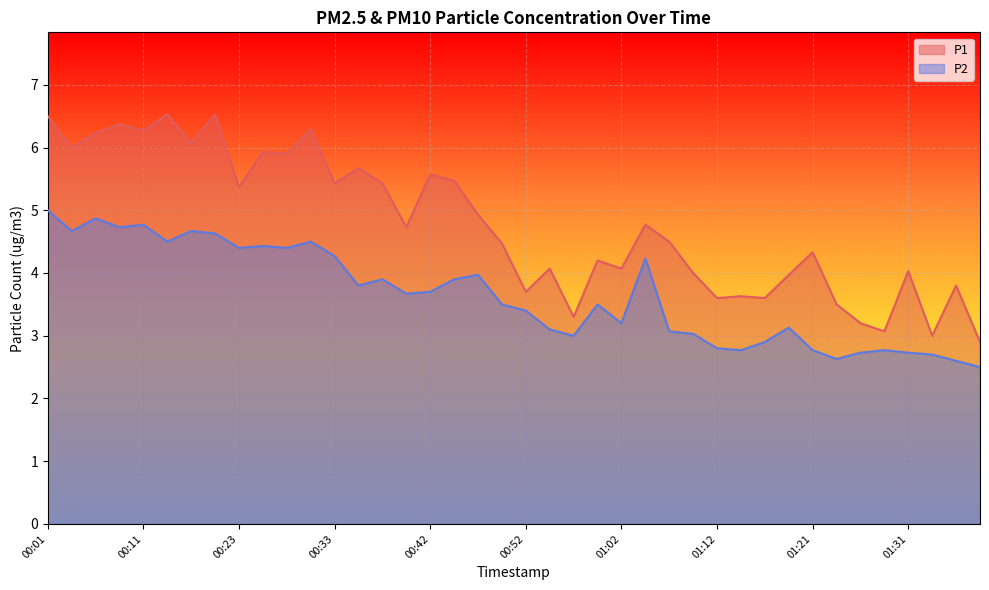

List the series in order of their overall mean, lowest first.

P2, P1